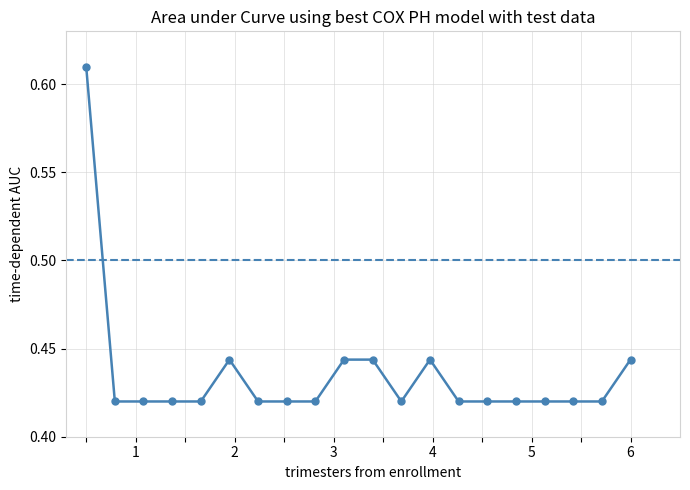

Count the values in the range 0 to 1.

20